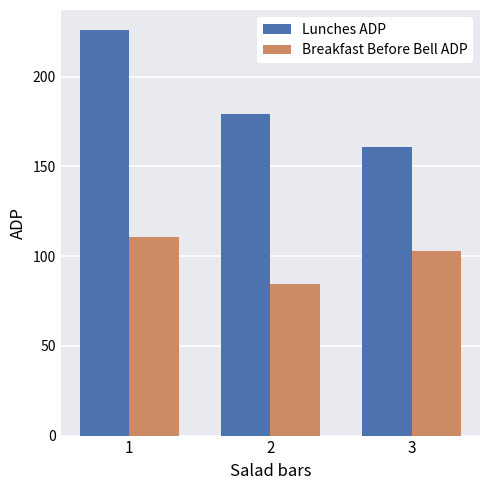

What is the total value across all series at 3?

263.2